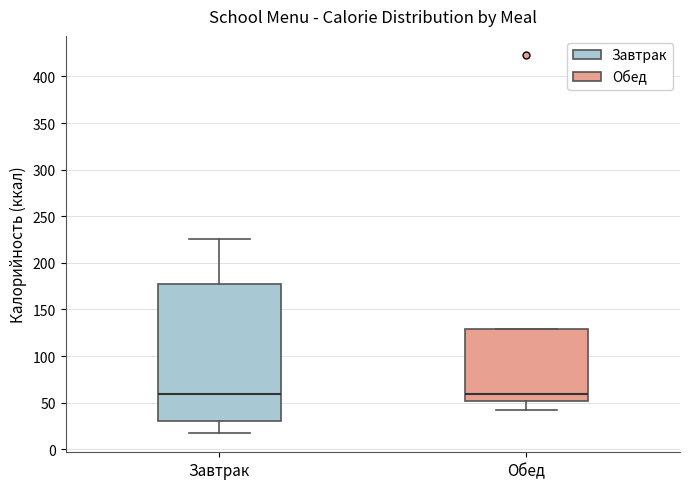

Where does the lower whisker of the box for Обед end on the y-axis? The values are not printed on the chart, so give them approximately, as read against the axis.

40